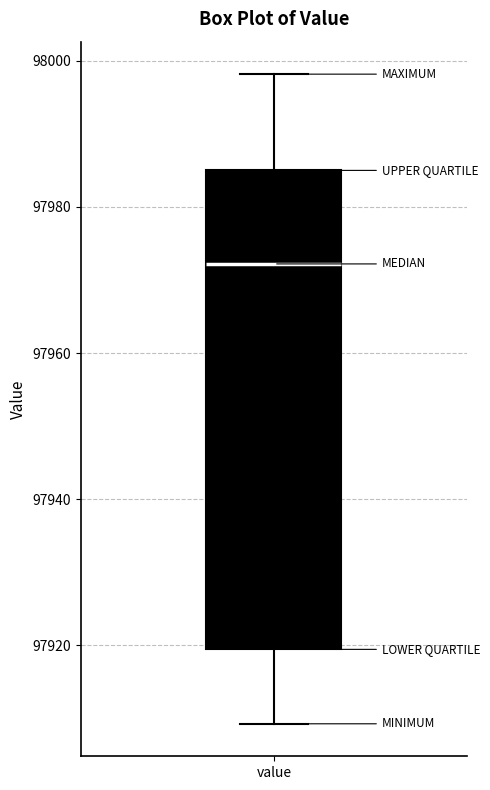

Transcribe this box plot: give where the median line is, the range the box spans, and where the two whiskers end, as read against the y-axis. The values are not printed on the chart, so give them approximately, as read against the axis.

median 97972, box 97920 to 97986, whiskers 97910 to 97998